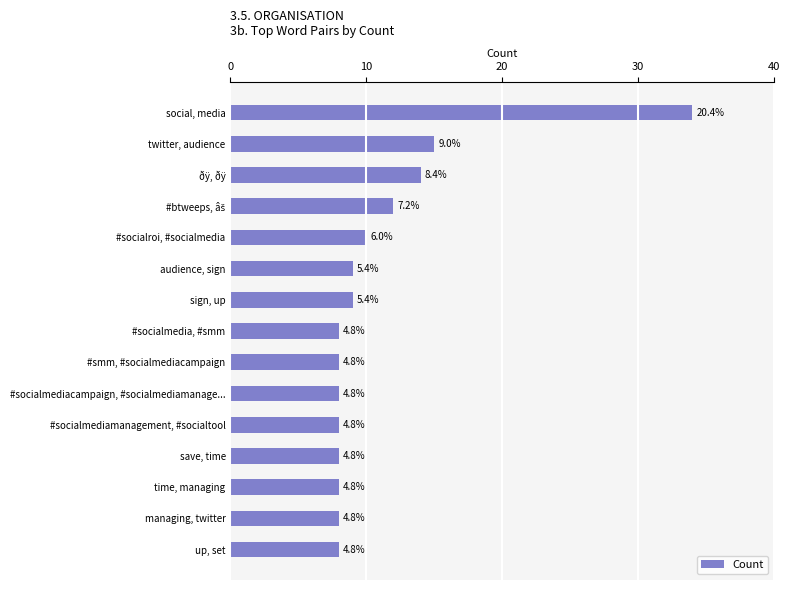

What is the minimum value shown in the chart?

8